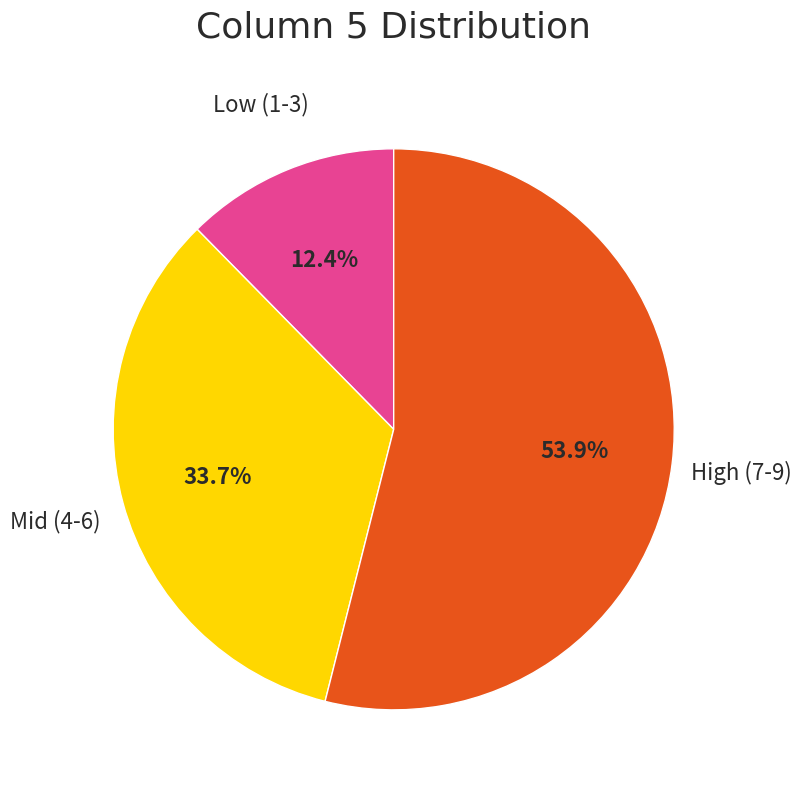

How many segments does this pie chart have?

3